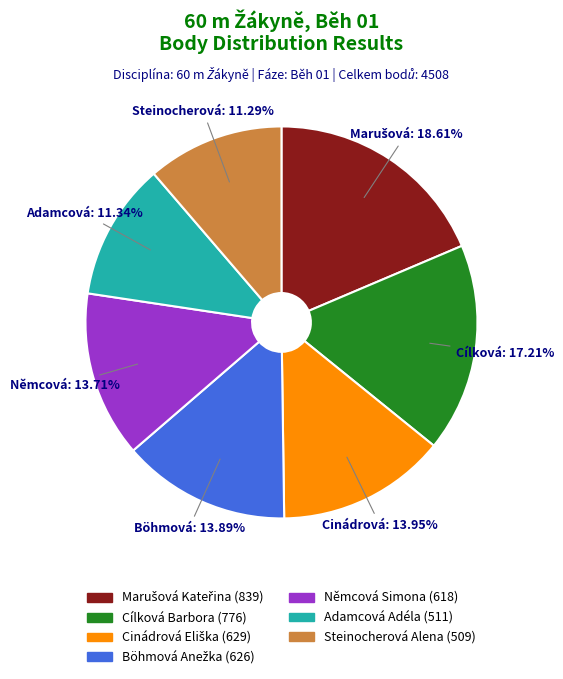

To the nearest percent, what is the combined percentage of Adamcová Adéla and Němcová Simona?

25%